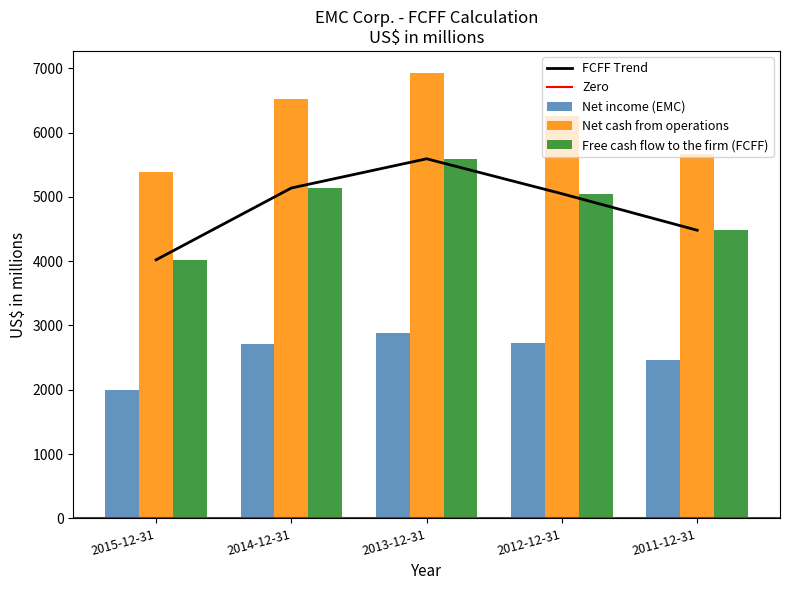

What position from the left is 2012-12-31?

4